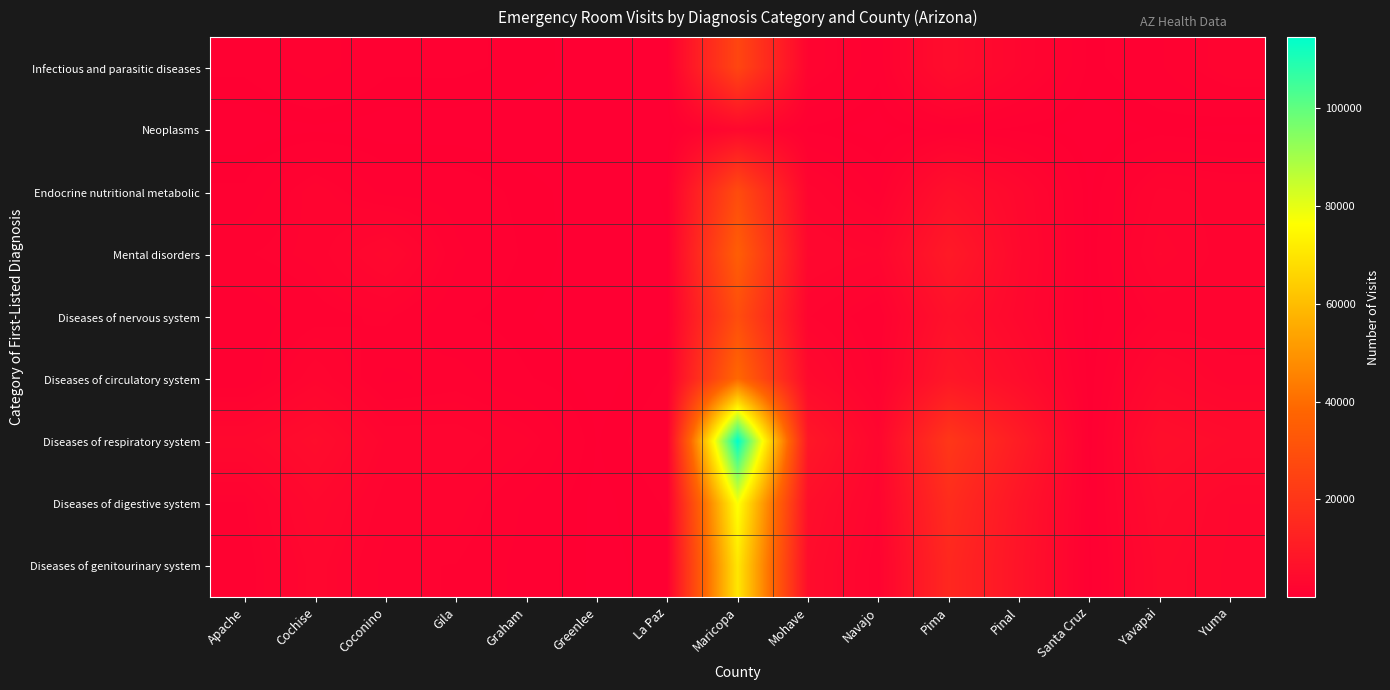

At how many categories does at least one series exceed 46689?

1